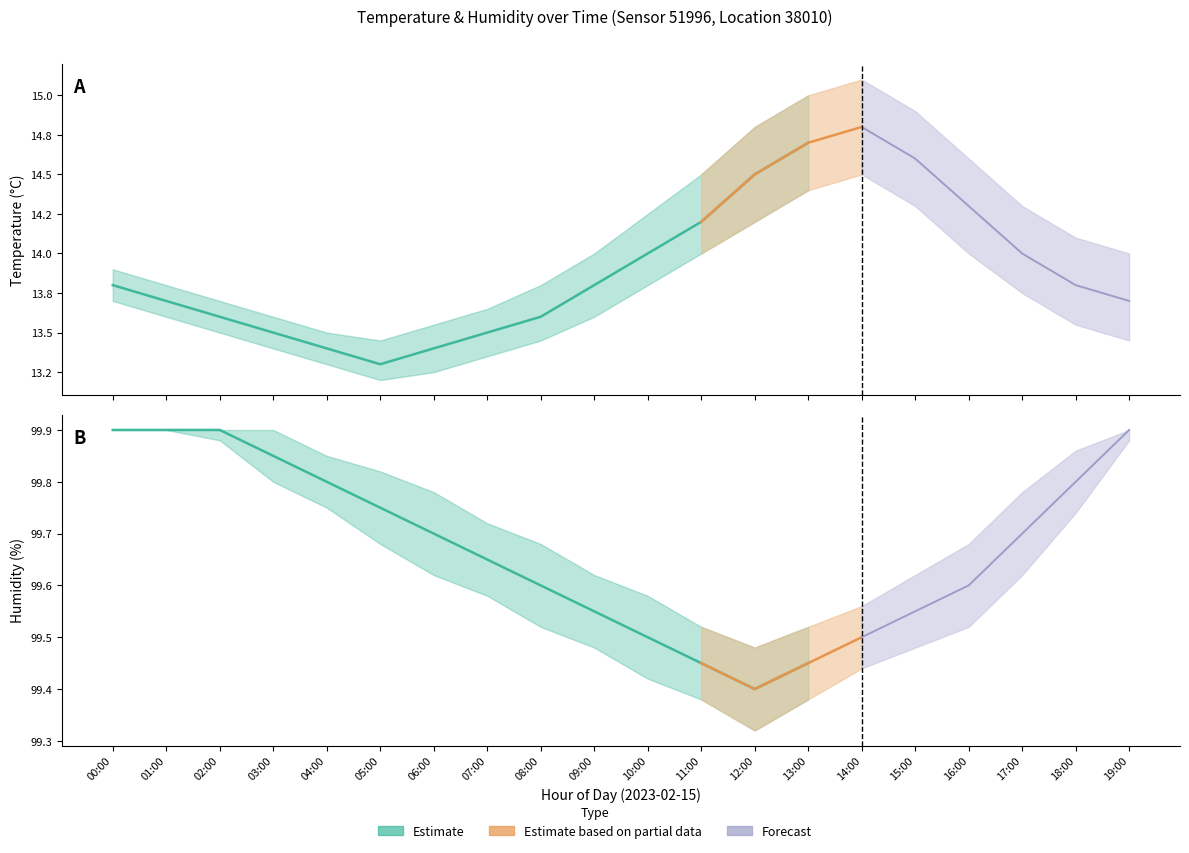

Reading left to right, transcribe all the data shown in this chart.

temperature: 13.8	13.7	13.6	13.5	13.4	13.3	13.4	13.5	13.6	13.8	14.0	14.2	14.5	14.7	14.8	14.6	14.3	14.0	13.8	13.7
temperature_upper: 13.9	13.8	13.7	13.6	13.5	13.4	13.6	13.7	13.8	14.0	14.2	14.5	14.8	15.0	15.1	14.9	14.6	14.3	14.1	14.0
temperature_lower: 13.7	13.6	13.5	13.4	13.3	13.2	13.2	13.3	13.4	13.6	13.8	14.0	14.2	14.4	14.5	14.3	14.0	13.8	13.6	13.4
humidity: 99.9	99.9	99.9	99.8	99.8	99.8	99.7	99.7	99.6	99.5	99.5	99.5	99.4	99.5	99.5	99.5	99.6	99.7	99.8	99.9
humidity_upper: 99.9	99.9	99.9	99.9	99.8	99.8	99.8	99.7	99.7	99.6	99.6	99.5	99.5	99.5	99.6	99.6	99.7	99.8	99.9	99.9
humidity_lower: 99.9	99.9	99.9	99.8	99.8	99.7	99.6	99.6	99.5	99.5	99.4	99.4	99.3	99.4	99.4	99.5	99.5	99.6	99.7	99.9